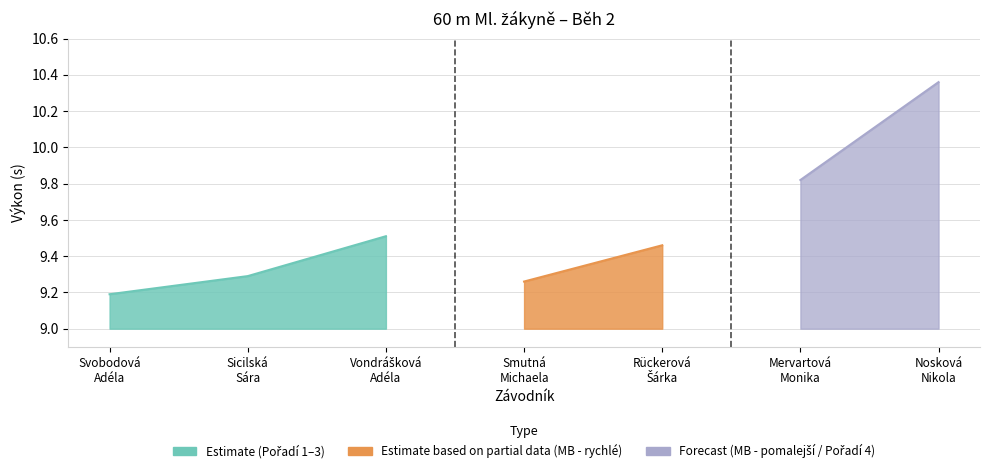

The chart shows a value of 4.6 at Sicilská
Sára. True or false?

False